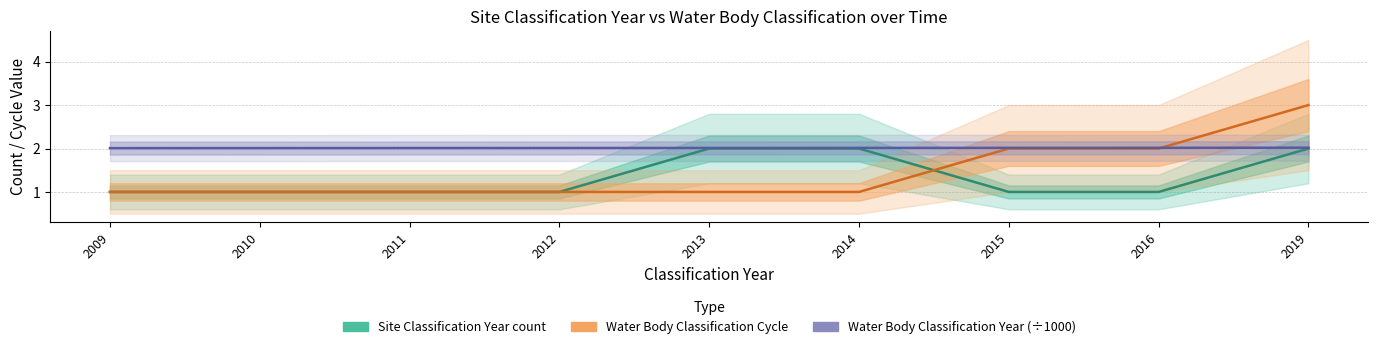

Reading left to right, list all the values displayed in this chart.

Site Classification Year count: 1.0	1.0	1.0	1.0	2.0	2.0	1.0	1.0	2.0
Water Body Classification Cycle: 1.0	1.0	1.0	1.0	1.0	1.0	2.0	2.0	3.0
Water Body Classification Year (÷1000): 2.0	2.0	2.0	2.0	2.0	2.0	2.0	2.0	2.0